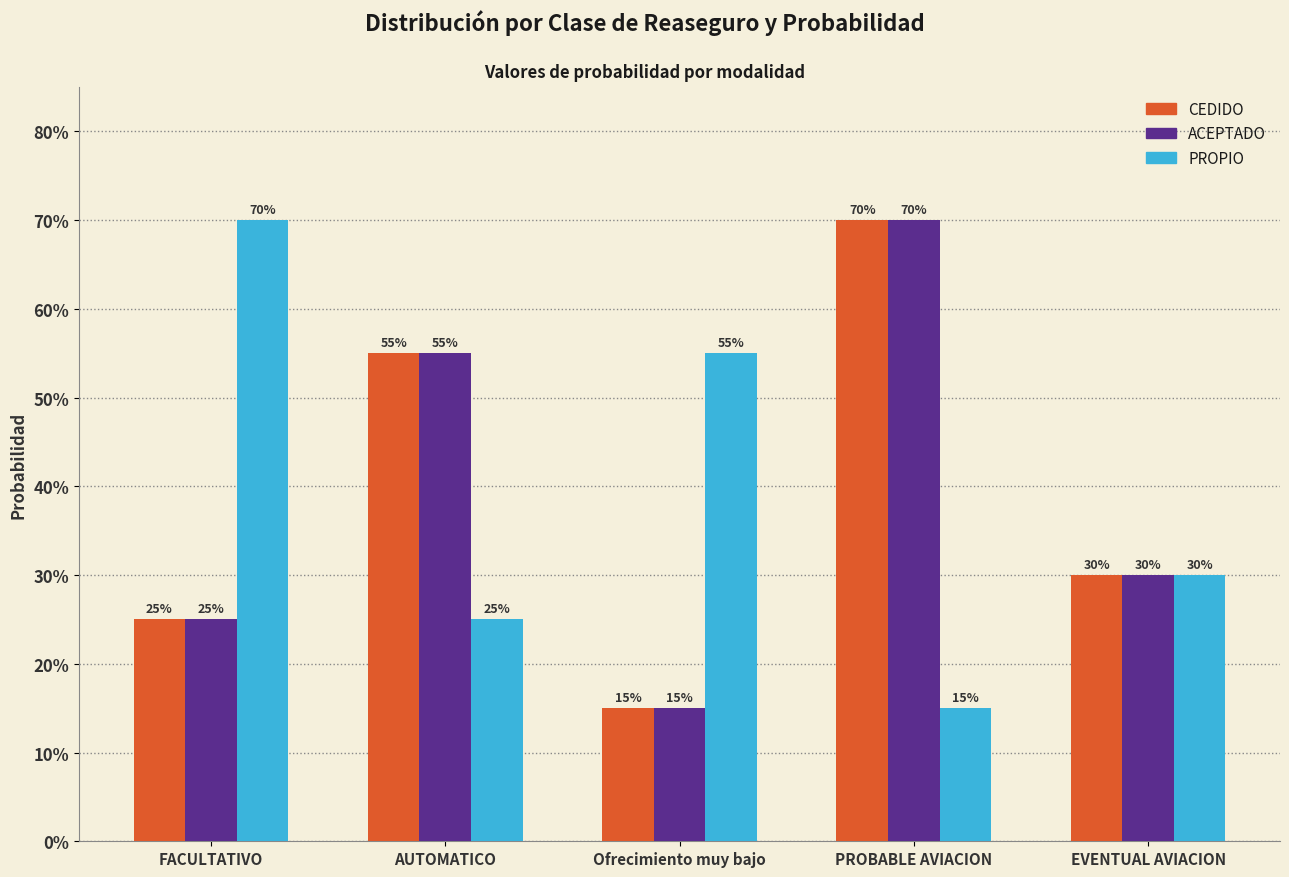

At which label is ACEPTADO closest to 0?

Ofrecimiento muy bajo